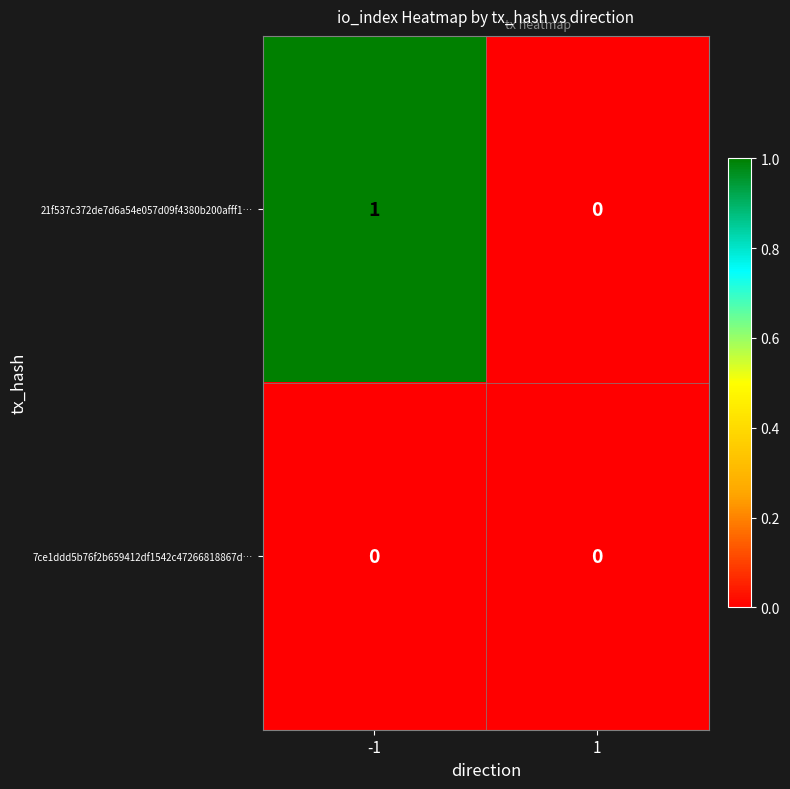

The value of 21f537c372de7d6a54e057d09f4380b200afff1… at 1 is 0. True or false?

True